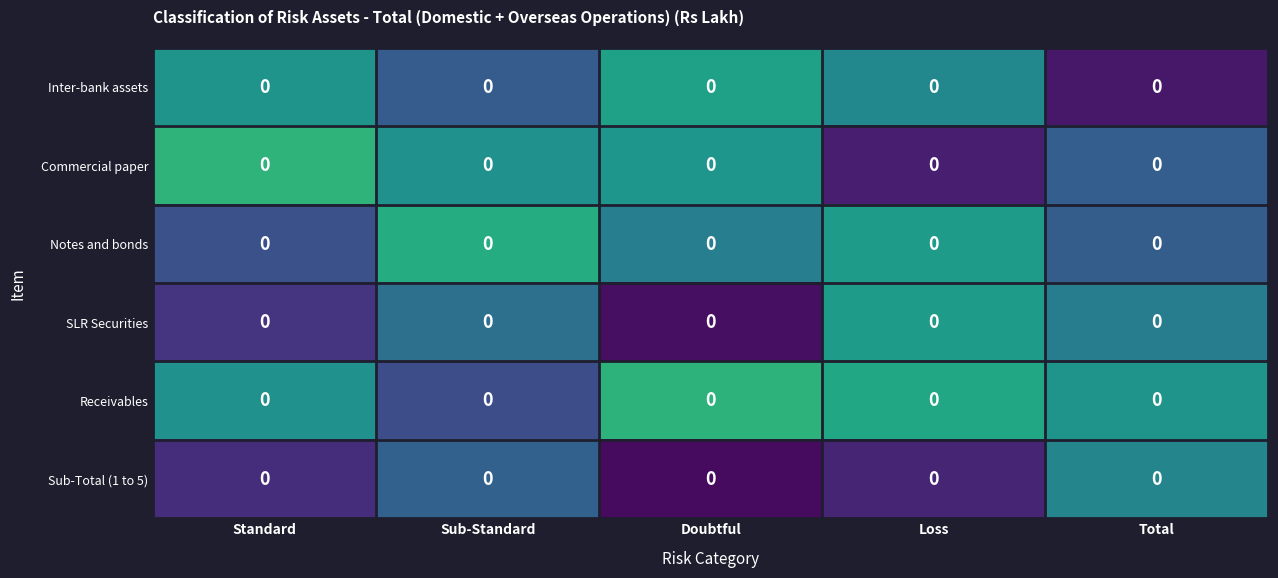

Which series has the largest total across all categories?

Receivables